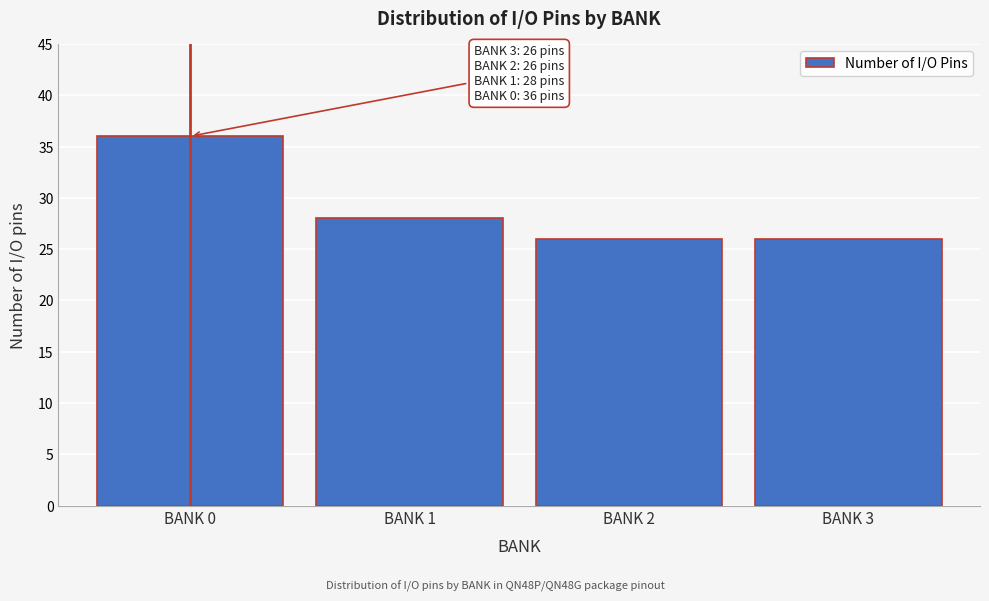

Reading left to right, extract all data points from this chart.

BANK 0=36	BANK 1=28	BANK 2=26	BANK 3=26